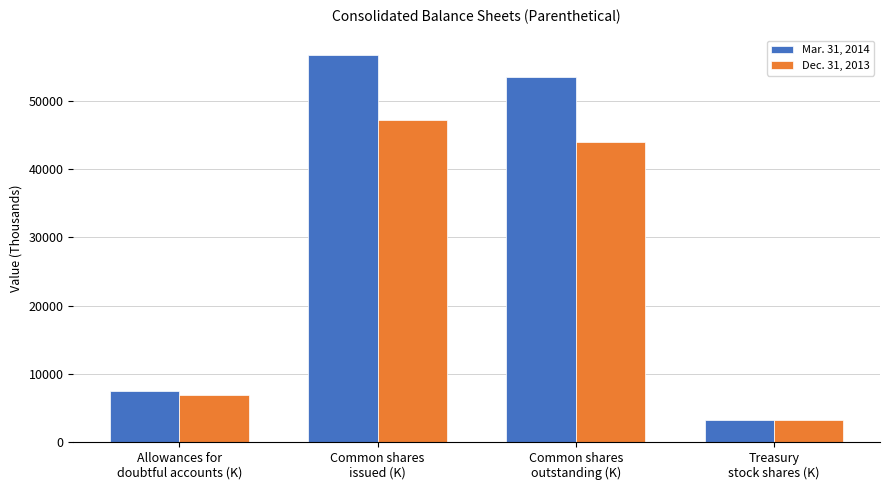

What is the greatest value displayed?

56768.8